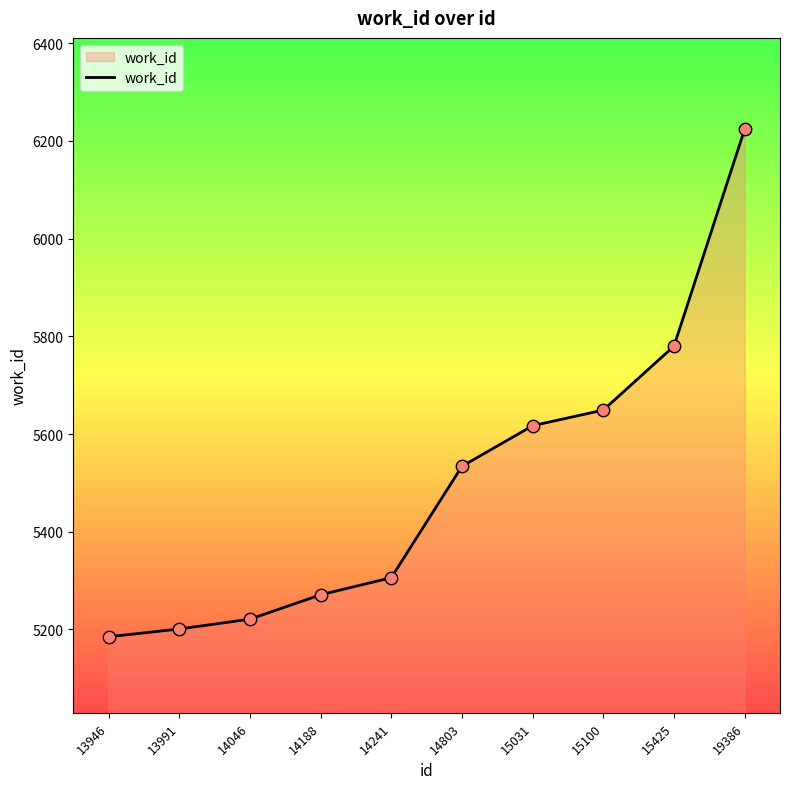

What is the change in value from 14046 to 15425?

+559